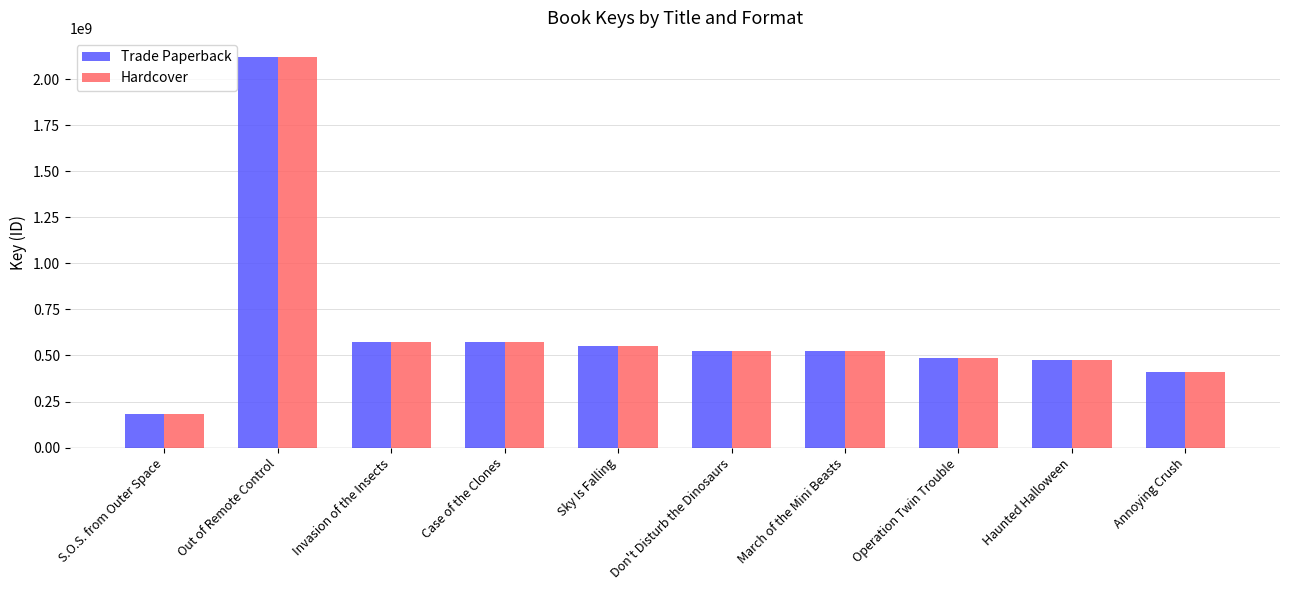

How many values in the Hardcover series are below 525375781?

5